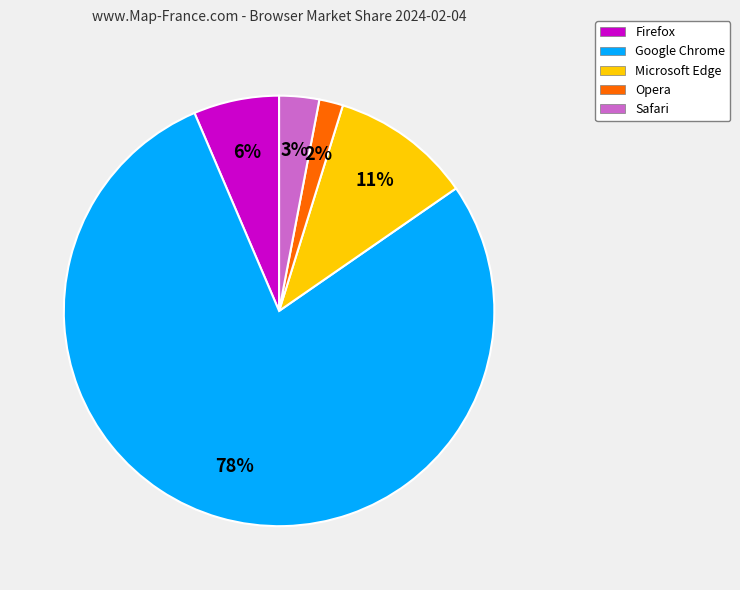

To the nearest percent, what is the difference between the Safari and Google Chrome slice percentages?

75%